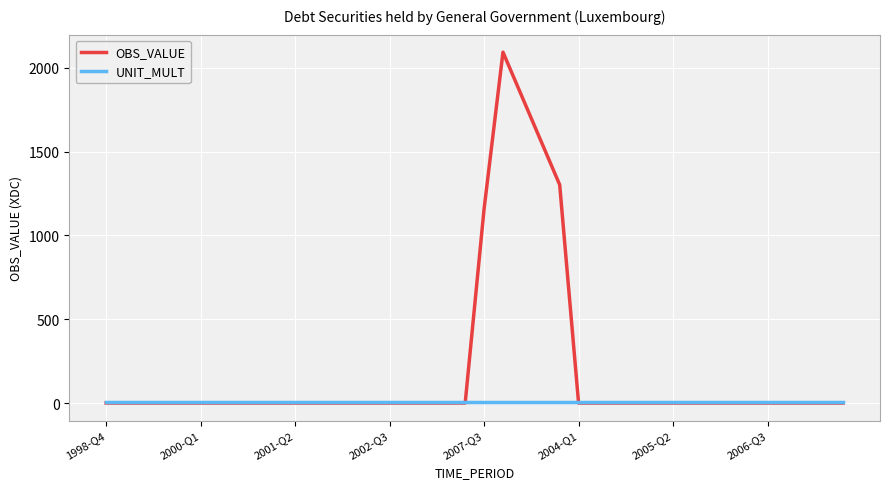

Which series has the widest spread of values?

OBS_VALUE